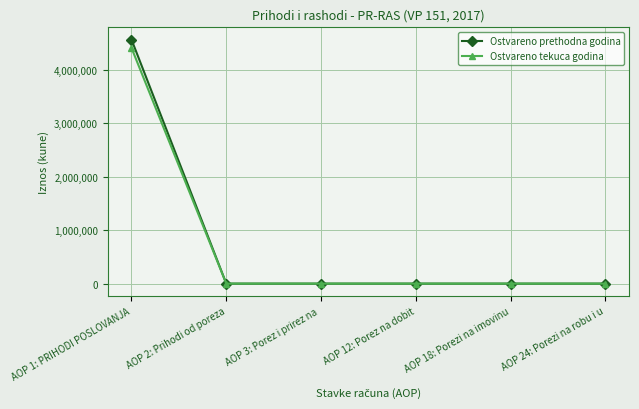

Between AOP 1: PRIHODI POSLOVANJA and AOP 12: Porez na dobit, which series saw the biggest shift?

Ostvareno prethodna godina